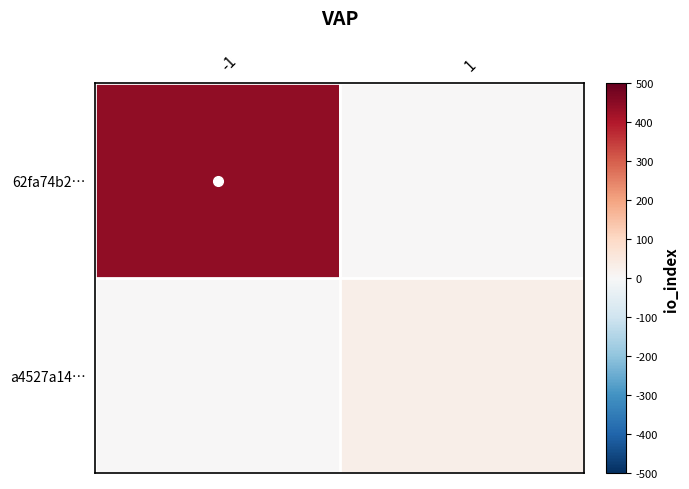

What is the maximum value shown in the chart?

445